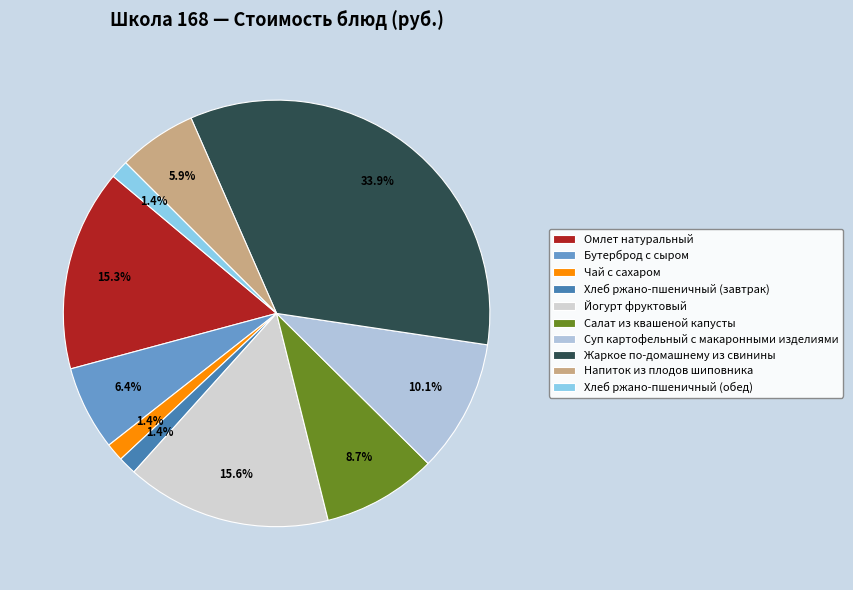

What is the total percentage of Омлет натуральный and Жаркое по-домашнему из свинины?

49.2%